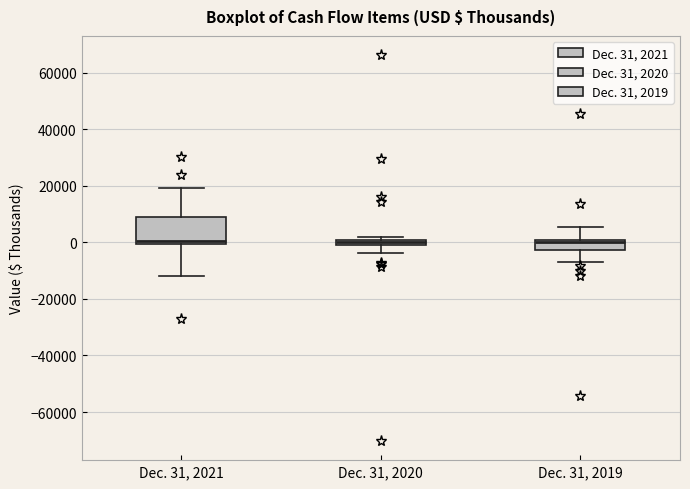

Comparing the boxes themselves (not the whiskers), which one is the tallest?

Dec. 31, 2021